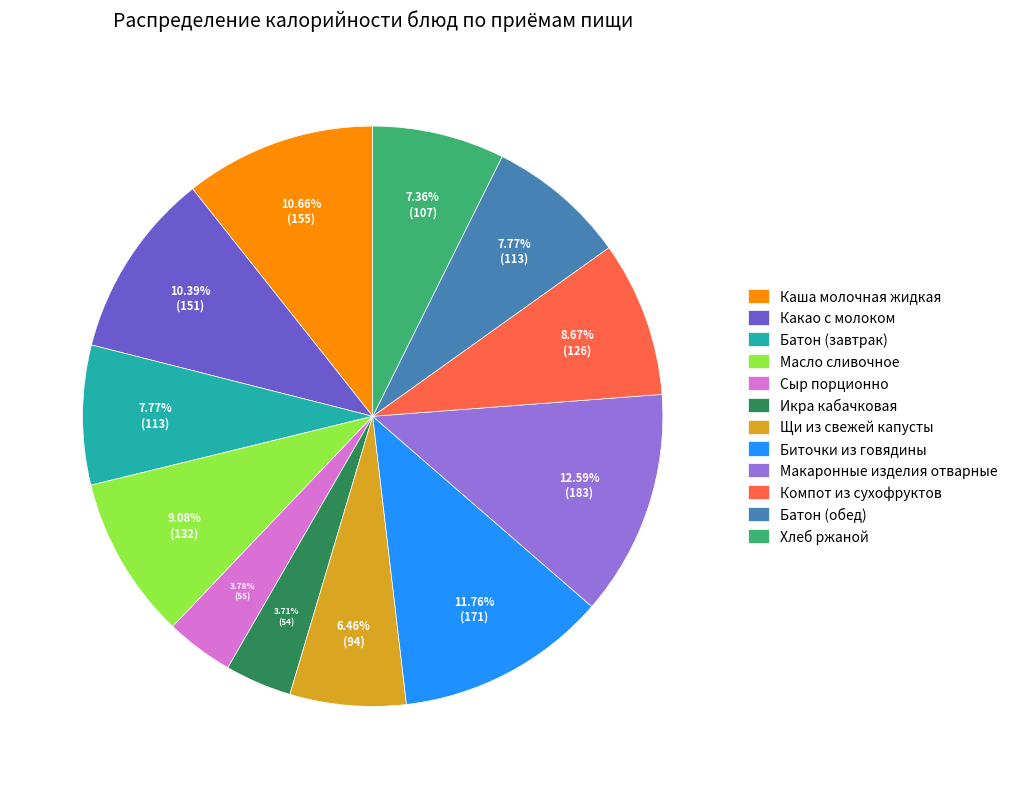

What percentage is the Какао с молоком slice, to the nearest percent?

10%